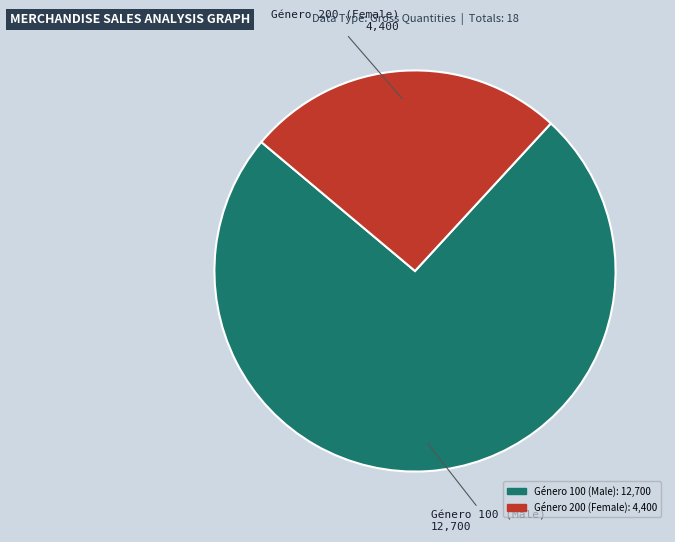

How many segments does this pie chart have?

2